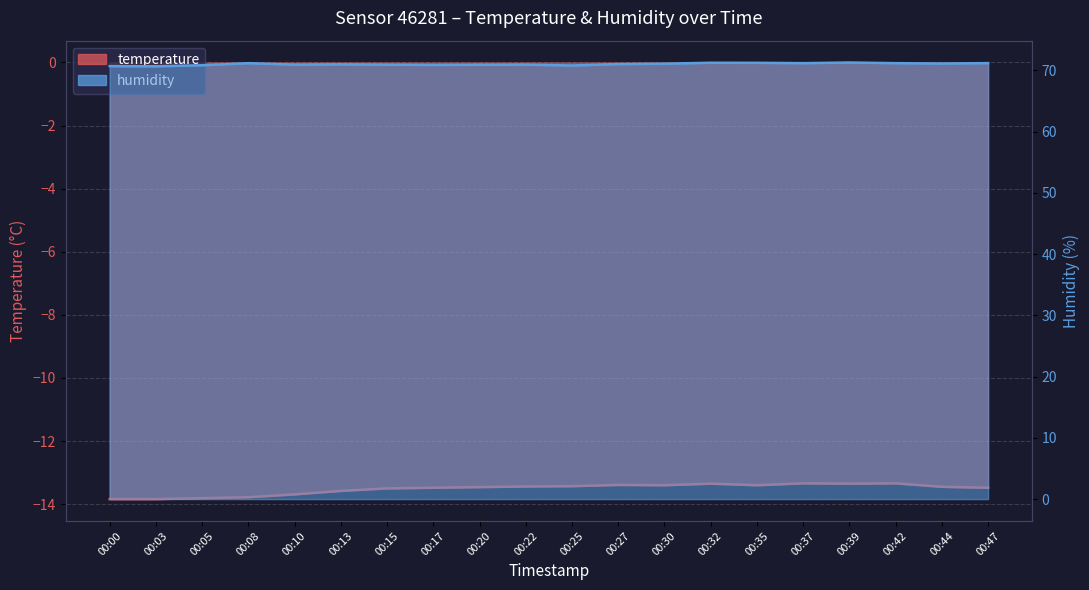

Between 00:10 and 00:05, which is larger?

00:10